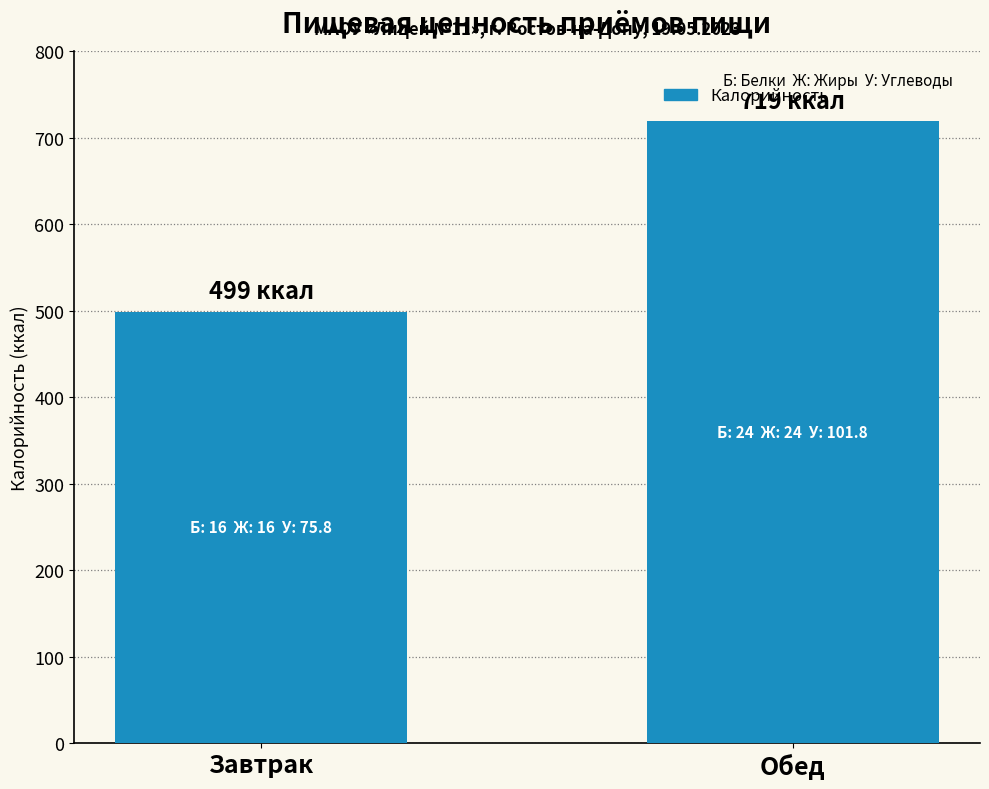

Reading left to right, what are all the values shown in this chart?

Завтрак=499	Обед=719